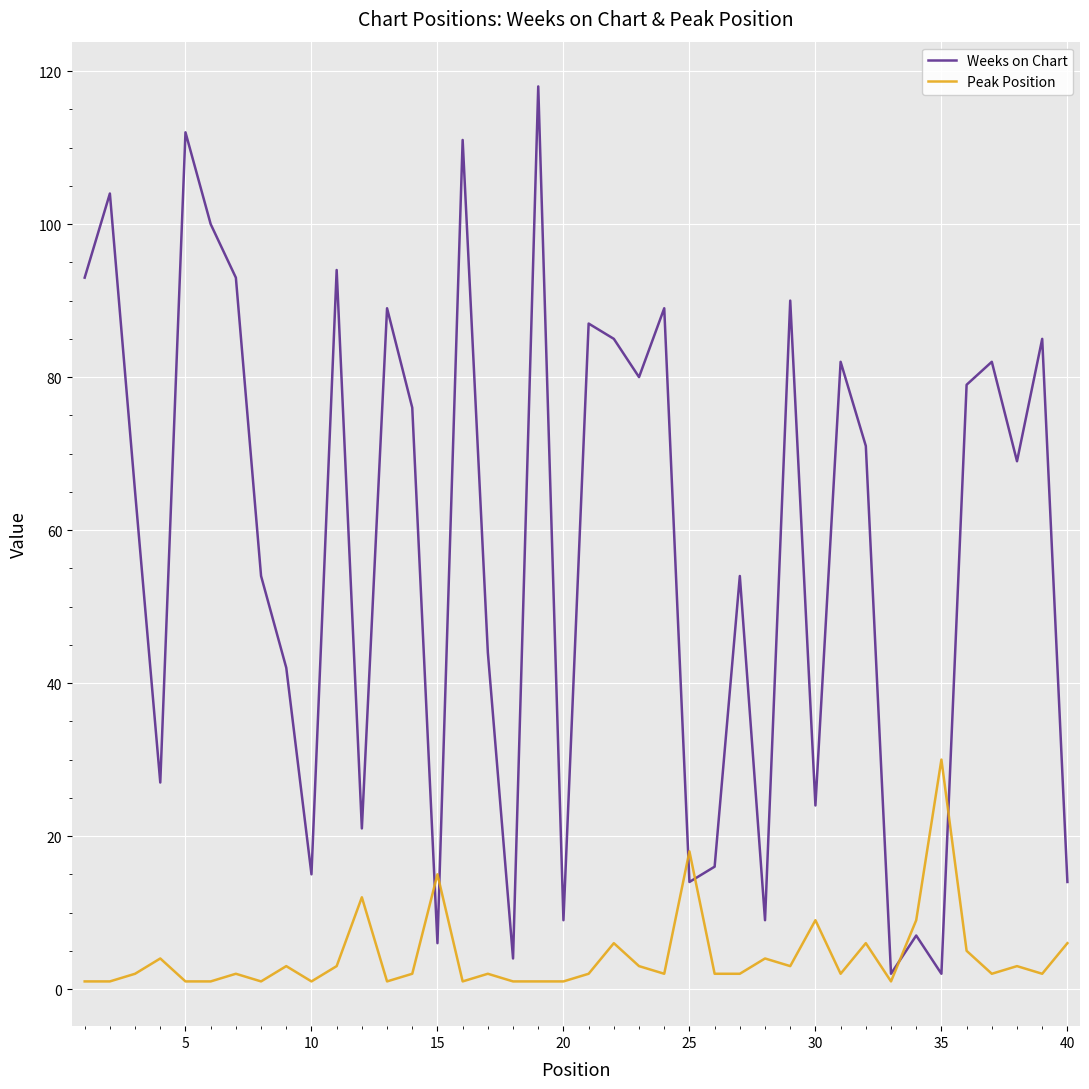

What is the greatest value displayed?

118